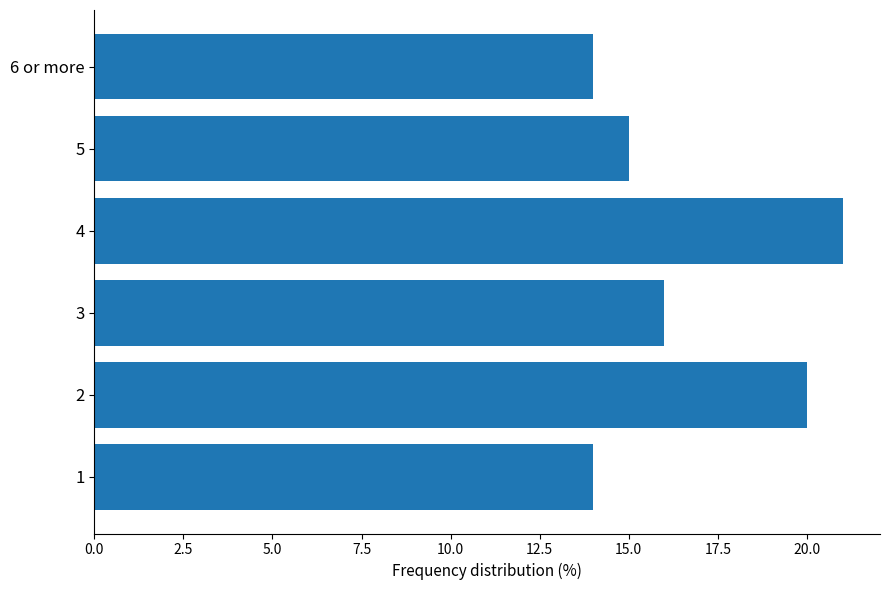

At which category does the chart reach its peak across all series?

4